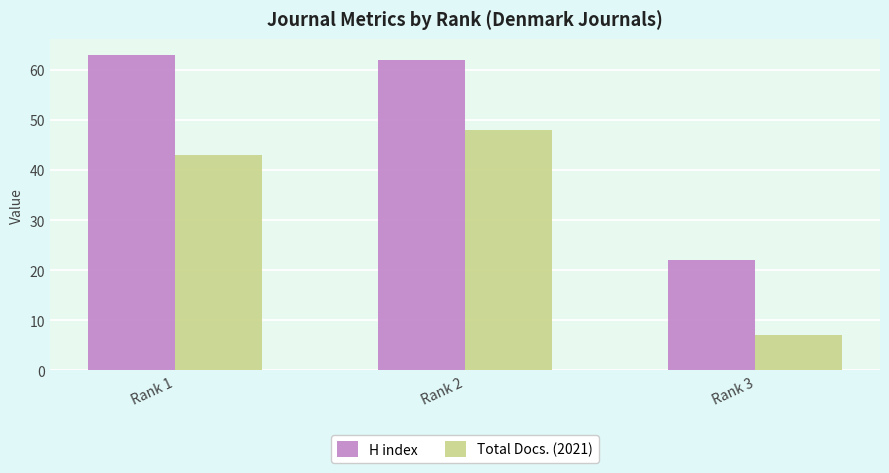

What is the total value across all series at Rank 2?

110